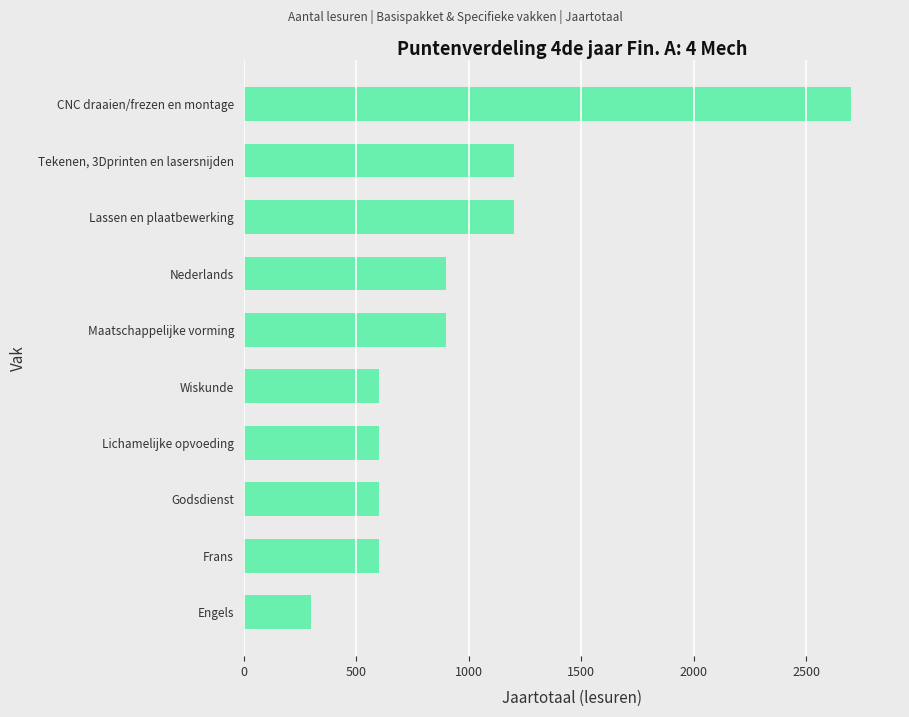

What is the sum of all values?

9600